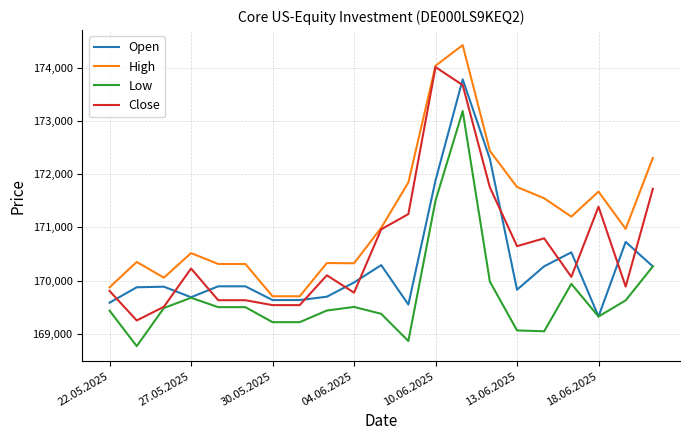

True or false: Low and High cross at least once.

False